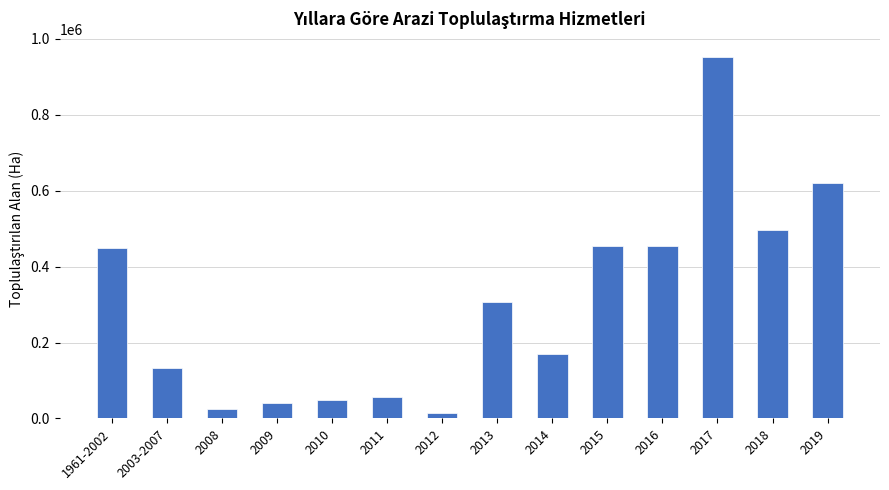

Does the chart contain stacked bars?

No